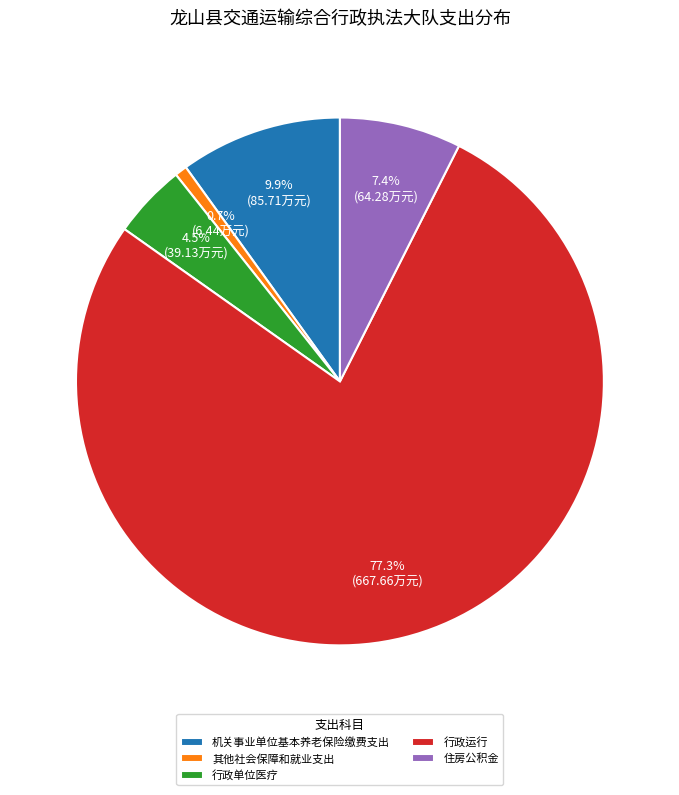

What is the largest slice in the pie chart?

行政运行